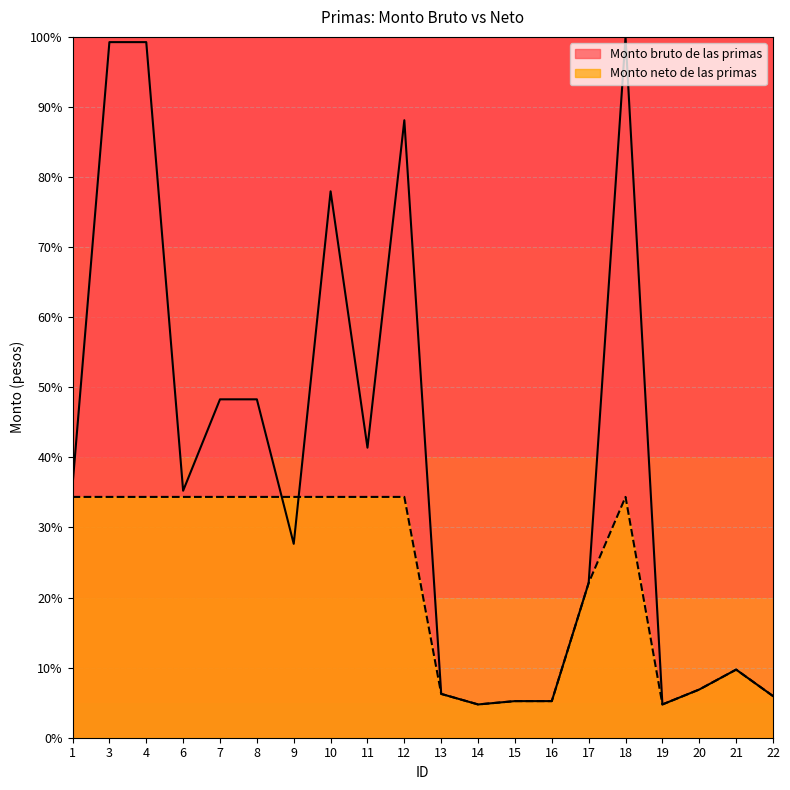

At which label does Monto bruto de las primas reach its peak?

18